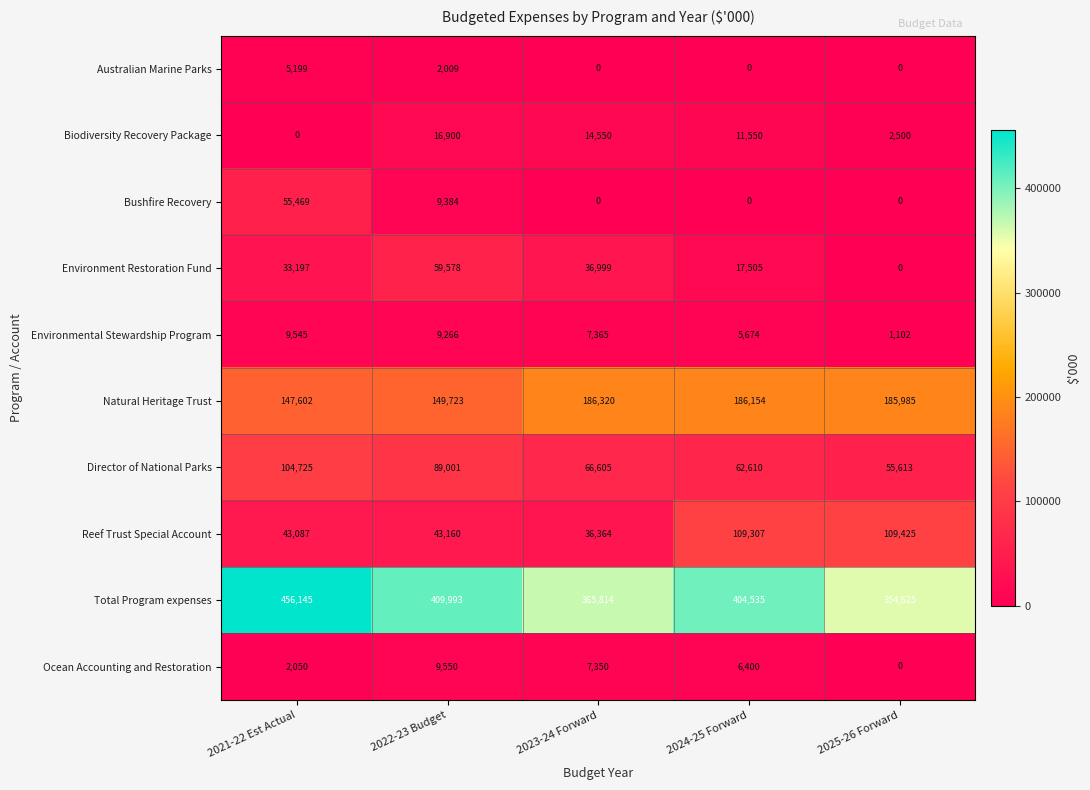

What is the difference between the second highest and second lowest values in the Reef Trust Special Account series?

66220